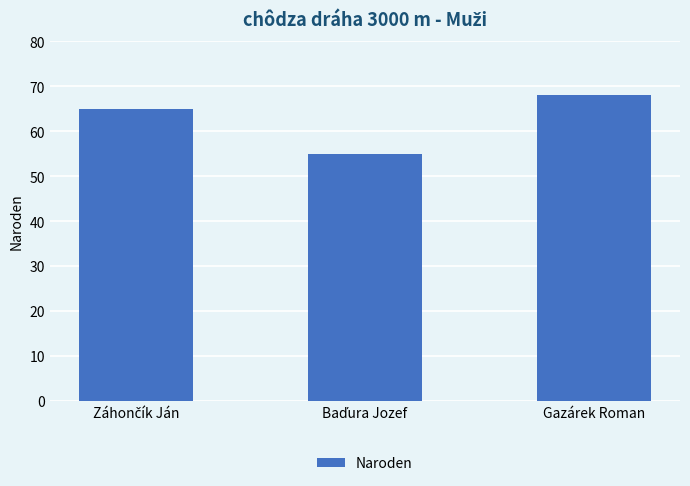

How many bars are there in total?

3